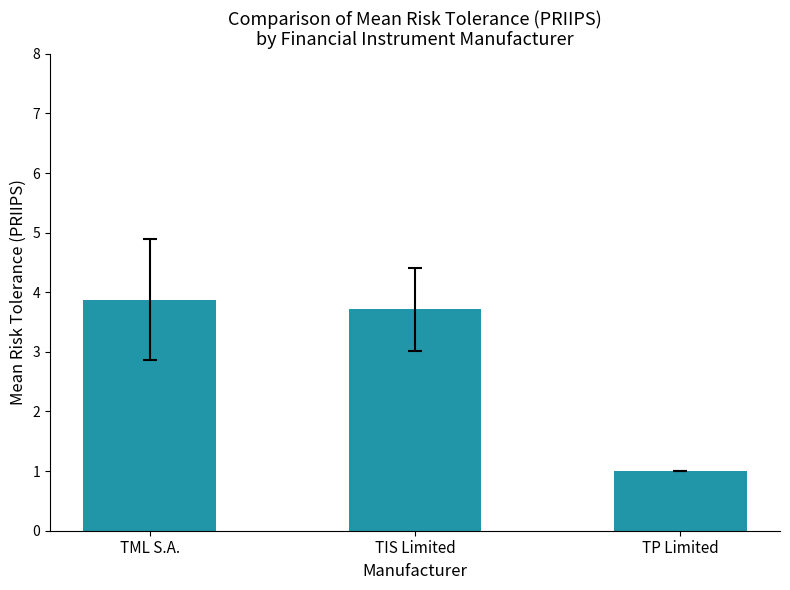

What is the ratio of the value at TML S.A. to the value at TIS Limited?

1.0